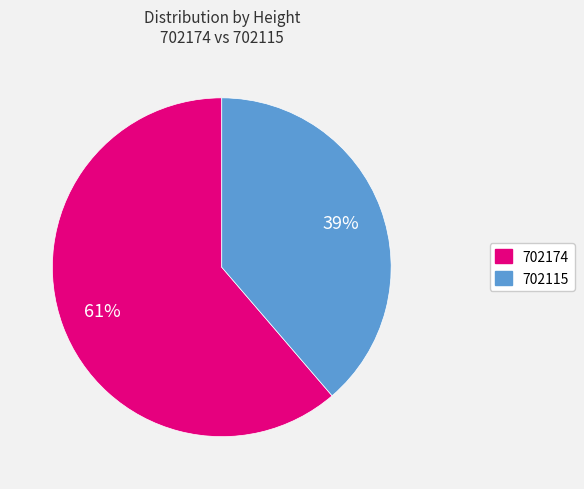

Combined, do 702115 and 702174 account for over 50%?

Yes